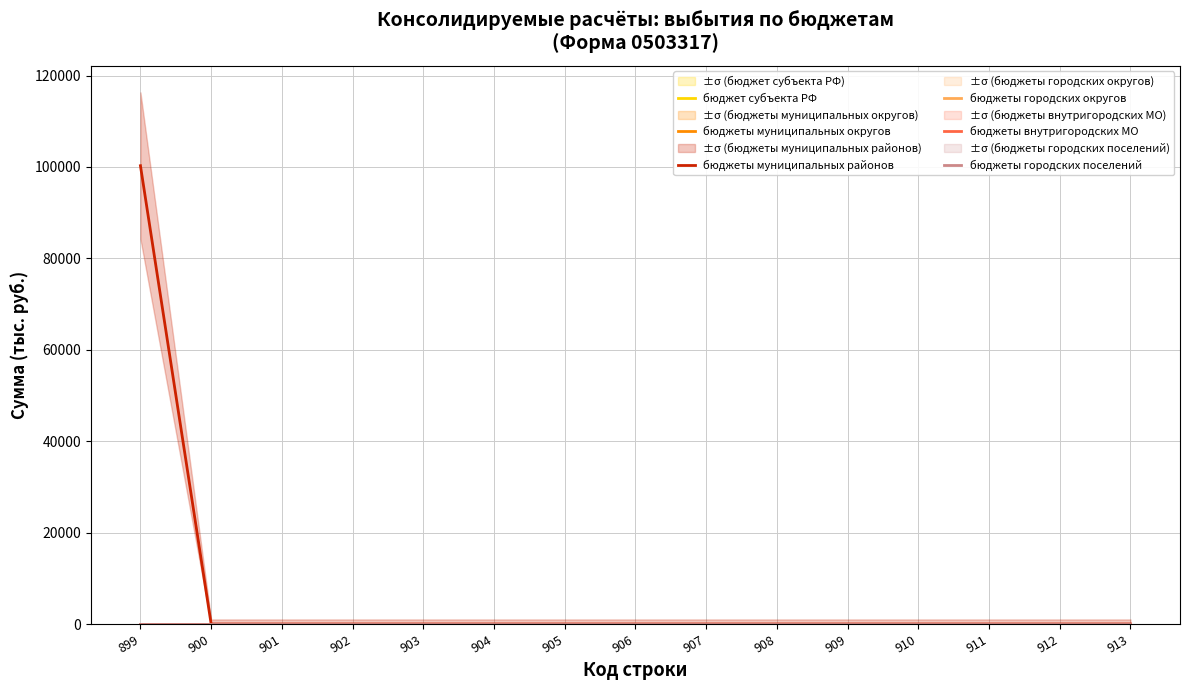

Which category has the lowest value across all series?

899